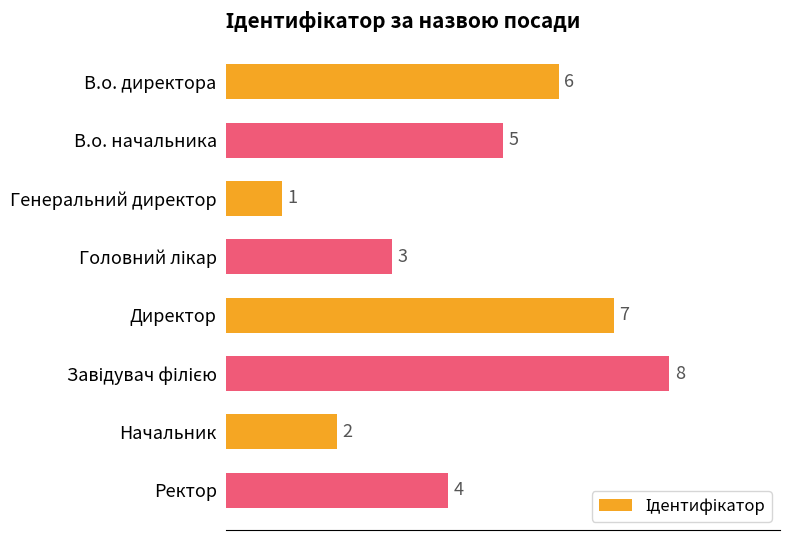

How many values are below 5?

4